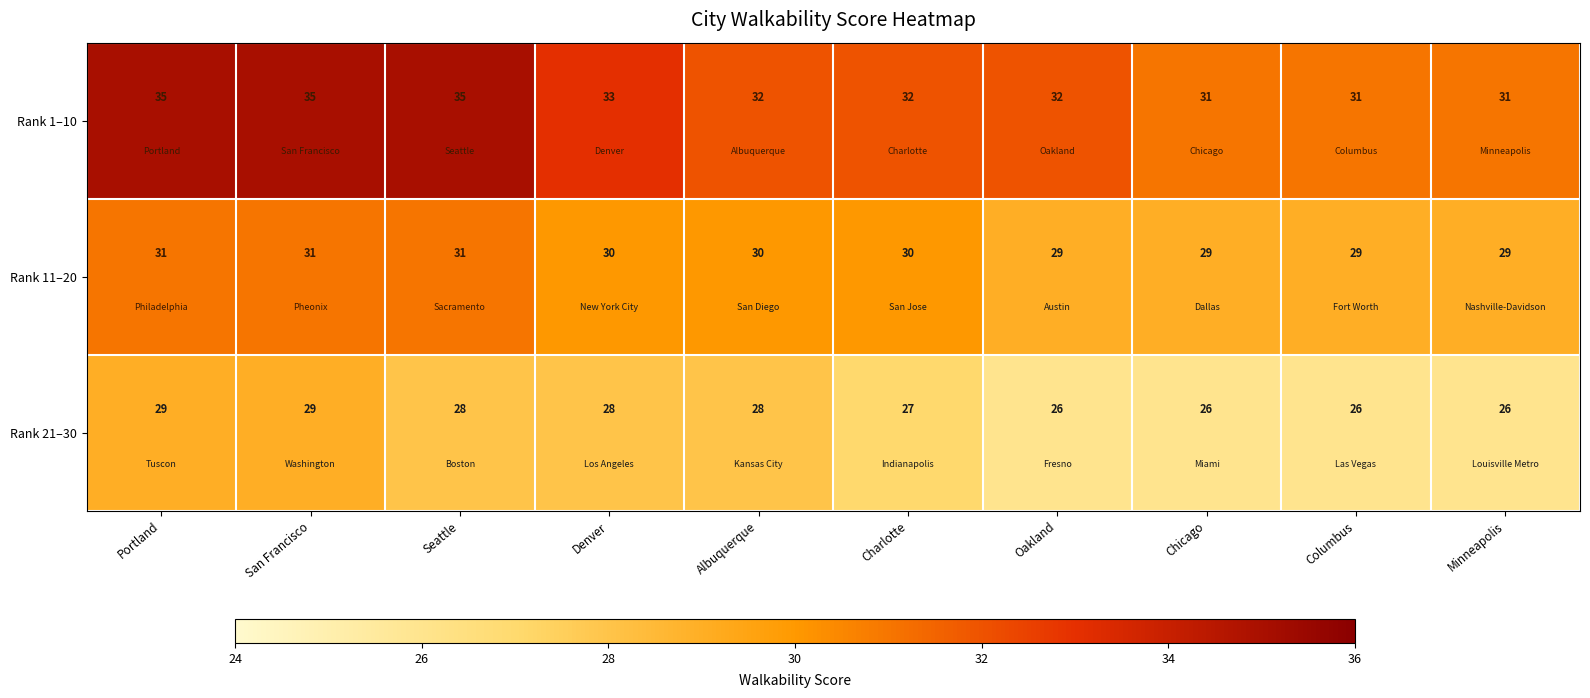

How many distinct data groups are displayed?

3